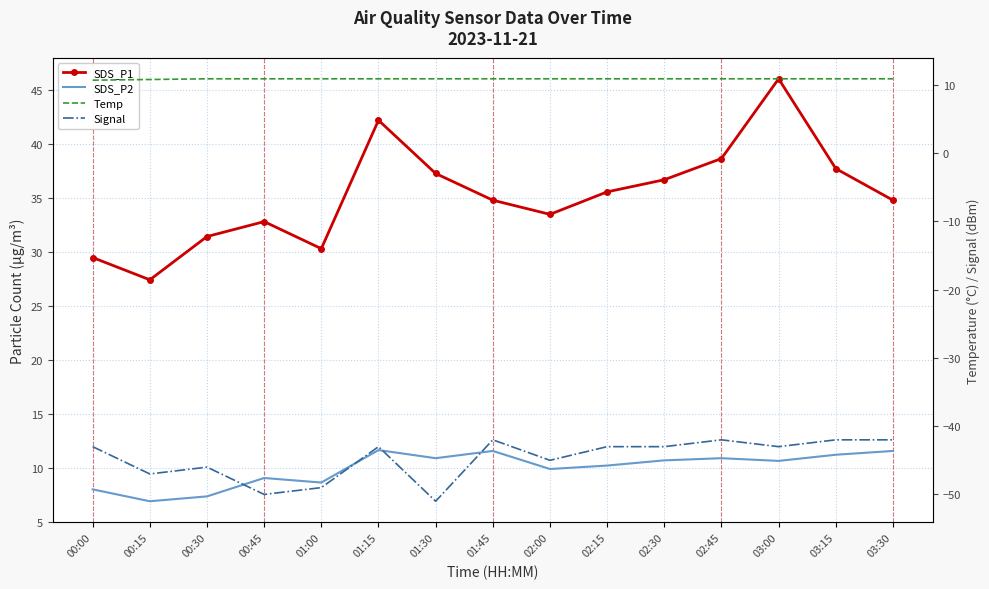

True or false: SDS_P2 has more than 1 points higher than both neighbors.

True